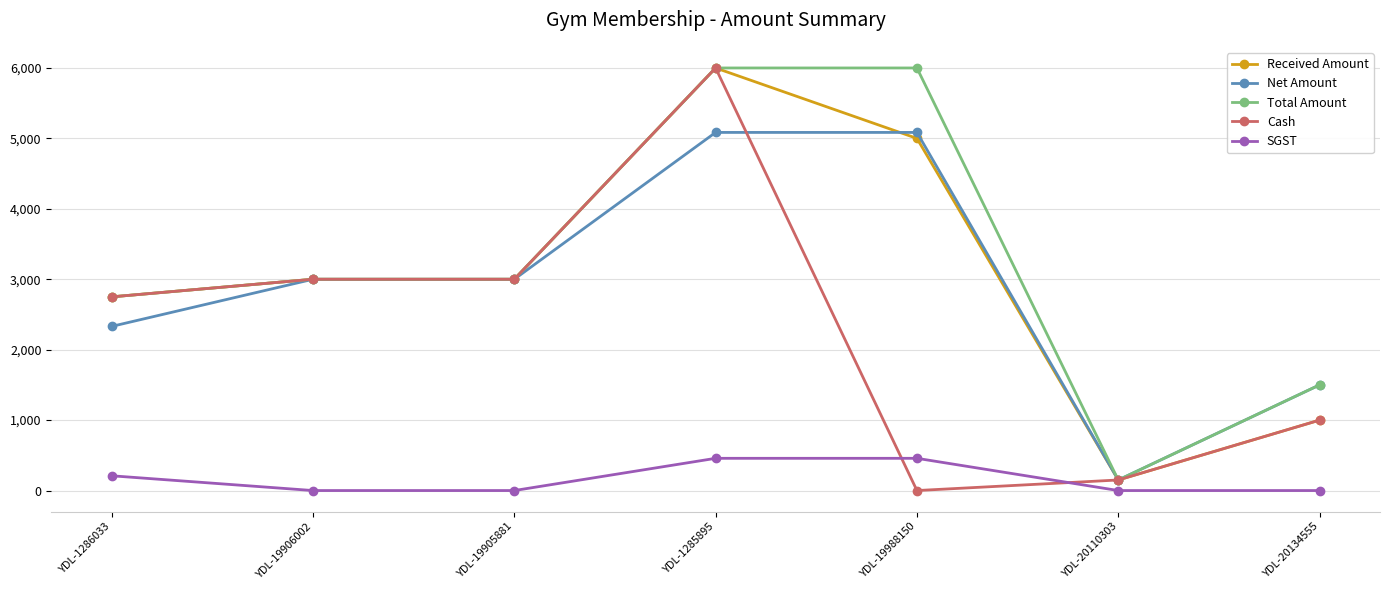

Which series has the largest total across all categories?

Total Amount